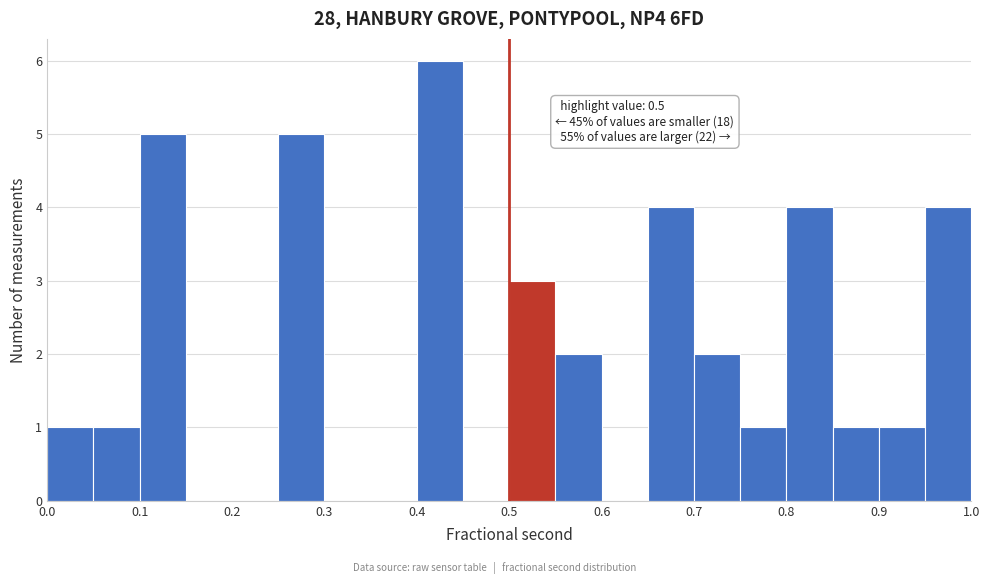

Over which range of the x-axis is the bar tallest?

0.40 to 0.45